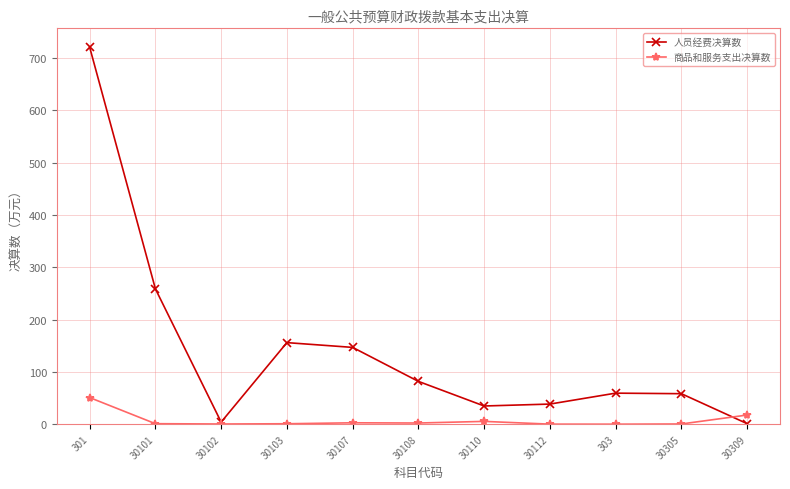

At which category is the sum across all series the highest?

301